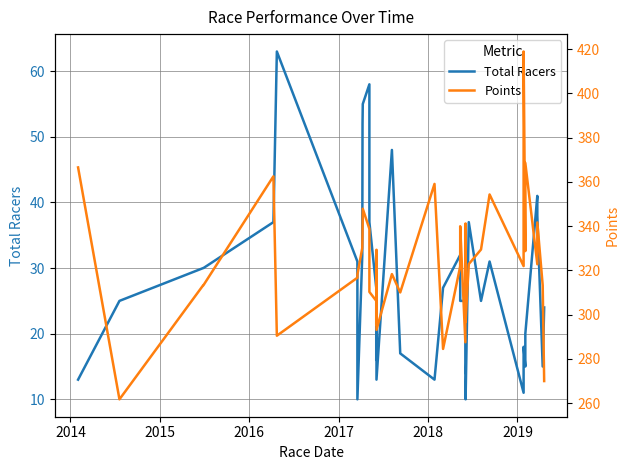

How many values in the Points series are below 322?

20